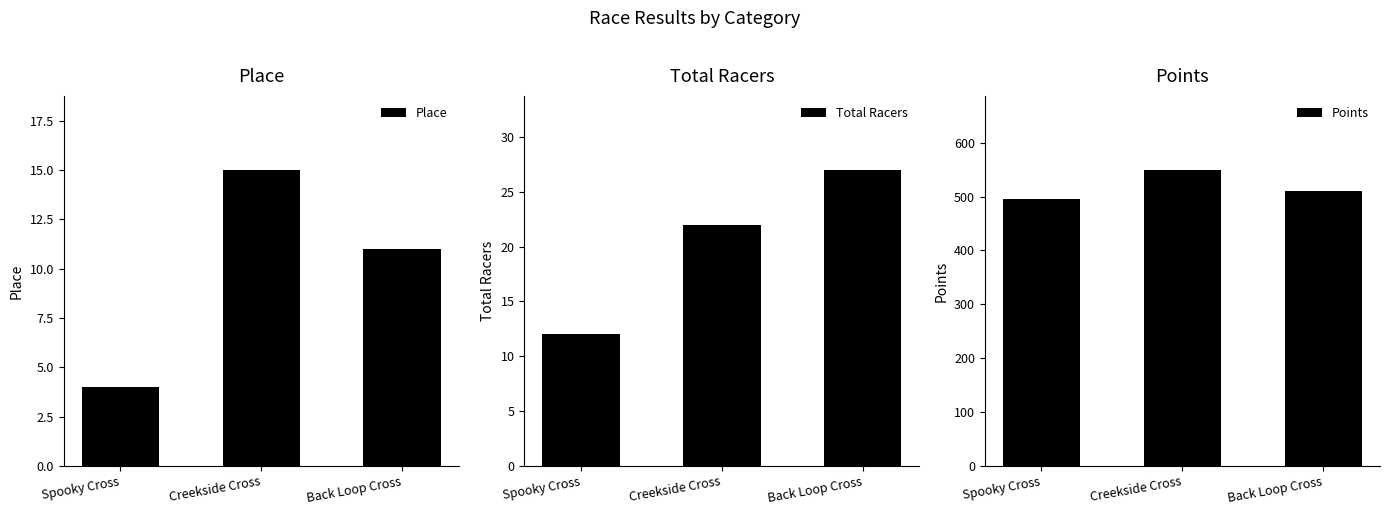

Reading left to right, extract all data points from this chart.

Place: Spooky Cross=4.0	Creekside Cross=15.0	Back Loop Cross=11.0
Total Racers: Spooky Cross=12.0	Creekside Cross=22.0	Back Loop Cross=27.0
Points: Spooky Cross=496.0	Creekside Cross=549.5	Back Loop Cross=510.6